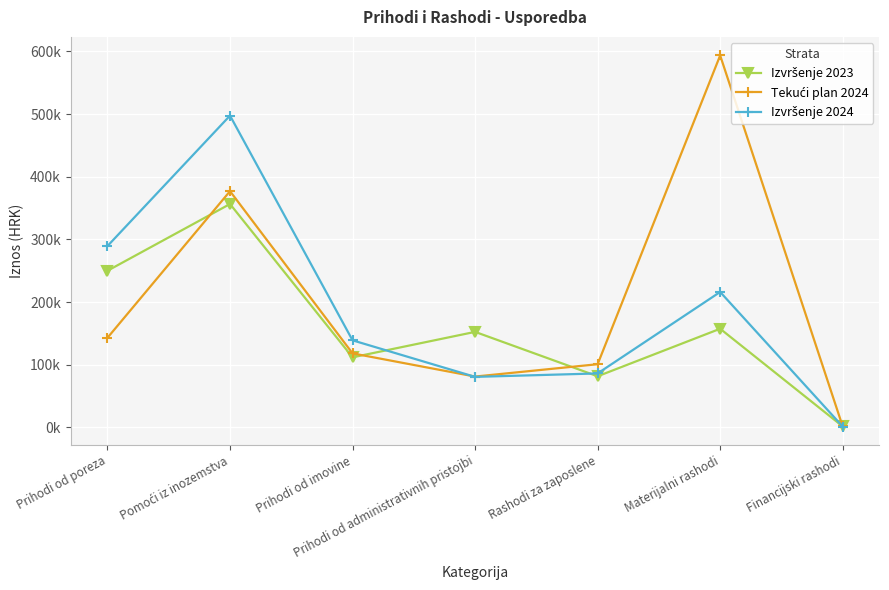

True or false: Tekući plan 2024 has more than 1 points higher than both neighbors.

True